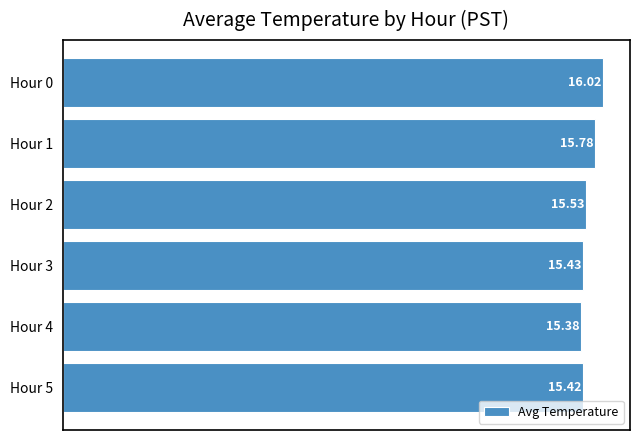

How many distinct data groups are displayed?

1